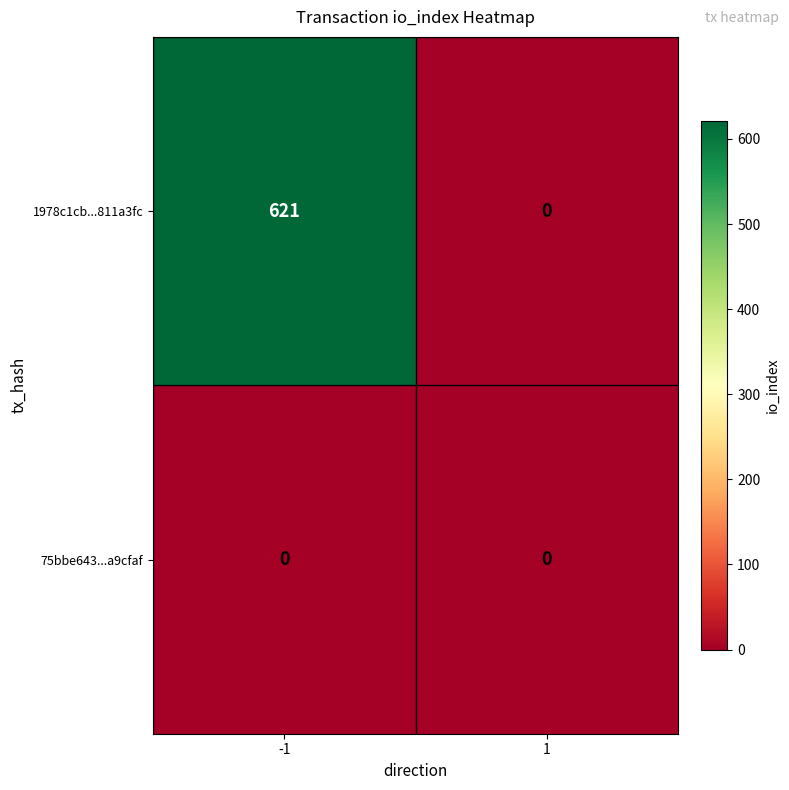

Which series has the widest spread of values?

1978c1cb...811a3fc